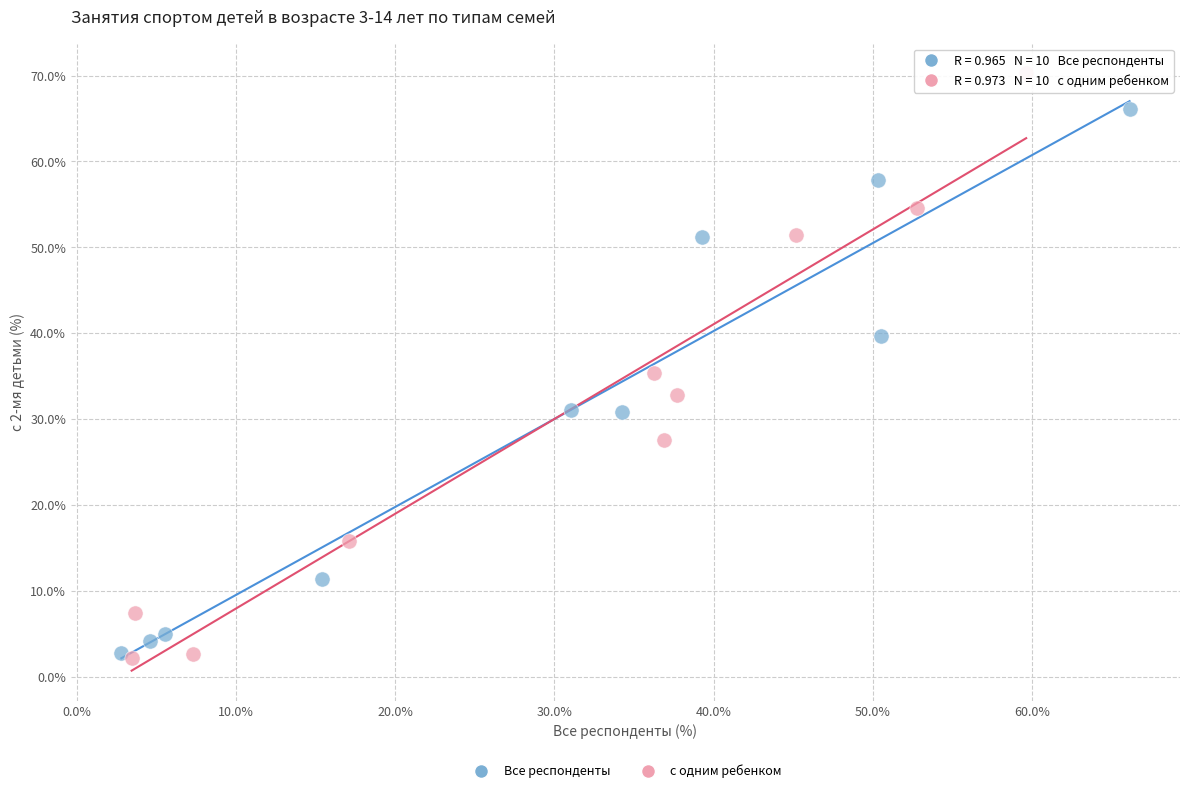

Which series reaches the maximum Y coordinate?

с одним ребенком